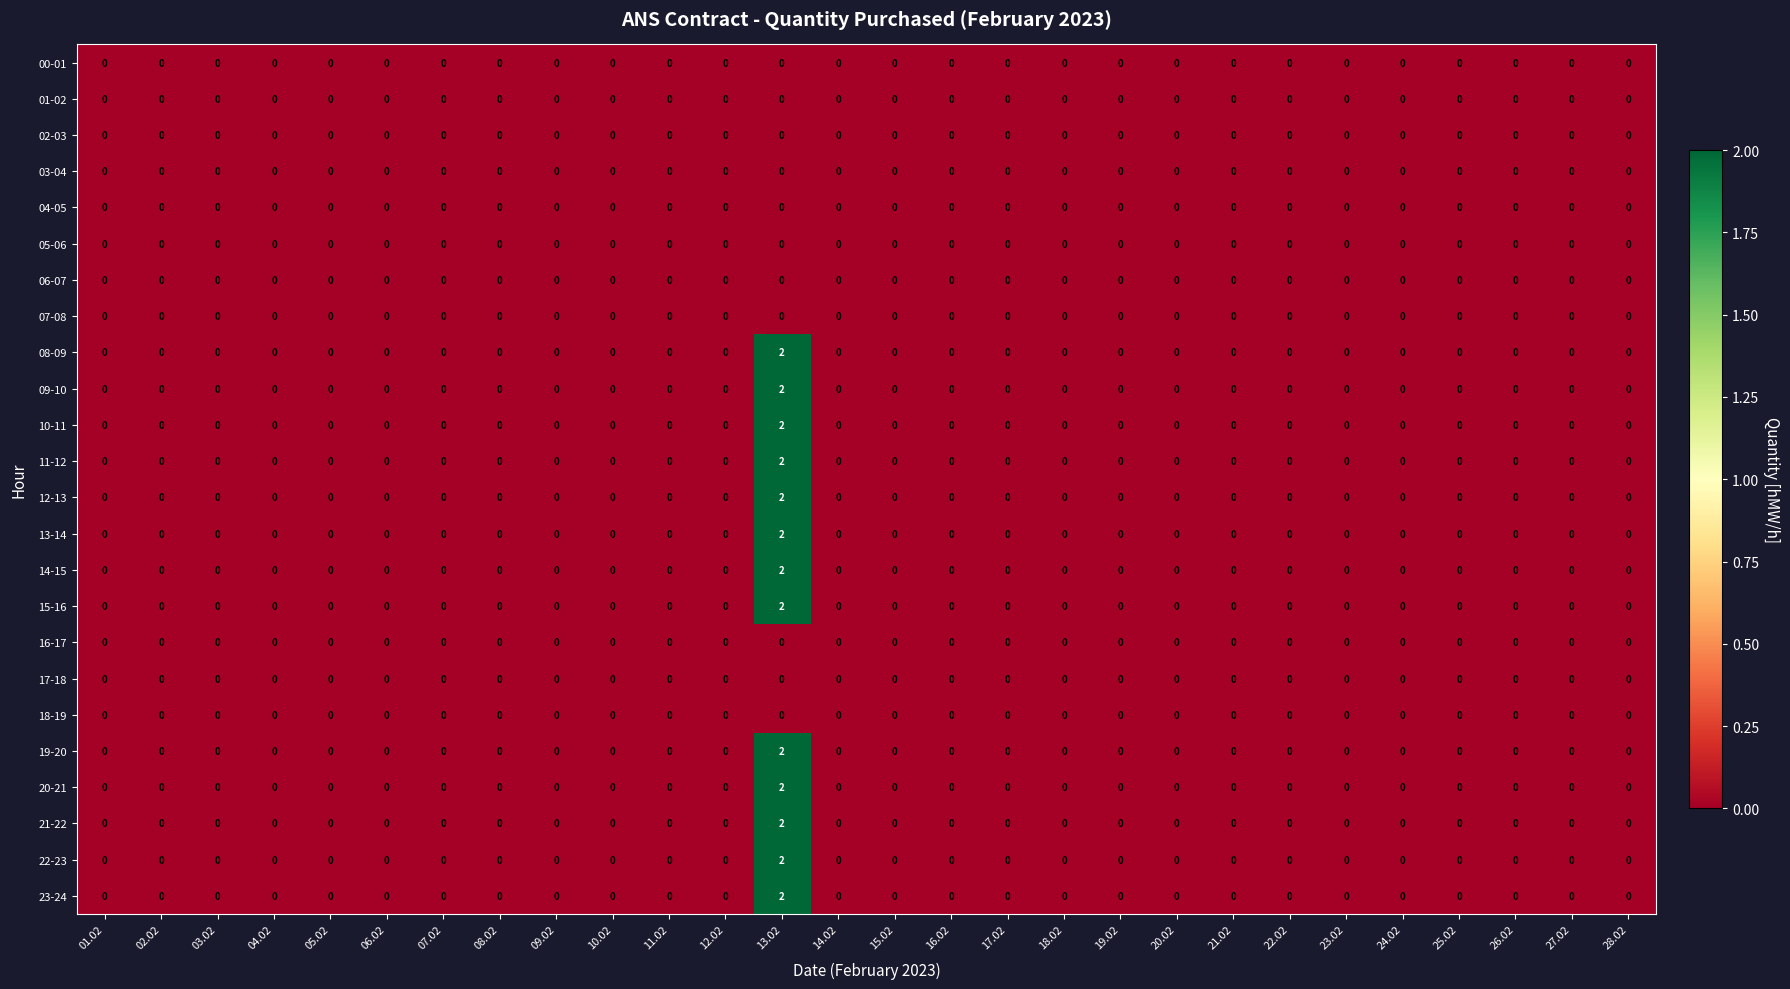

What is the greatest value displayed?

2